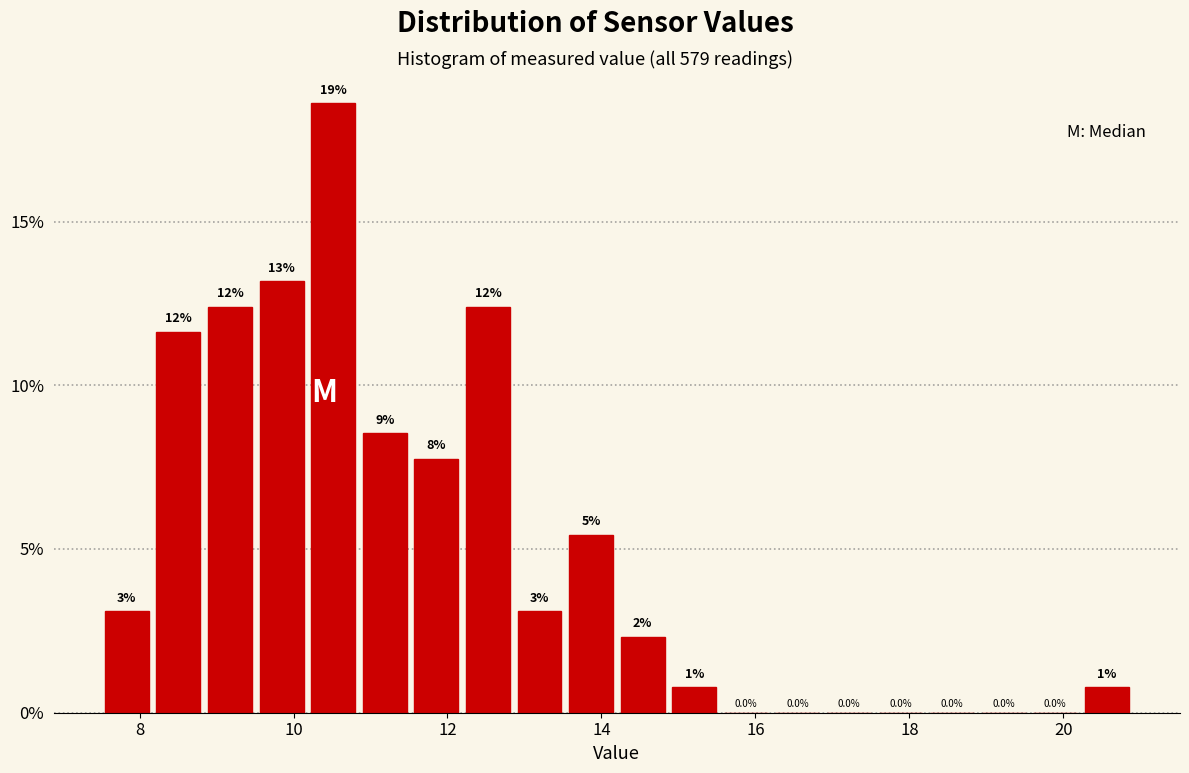

Read against the x-axis, roughly where is the centre of the tallest bar?

10.6